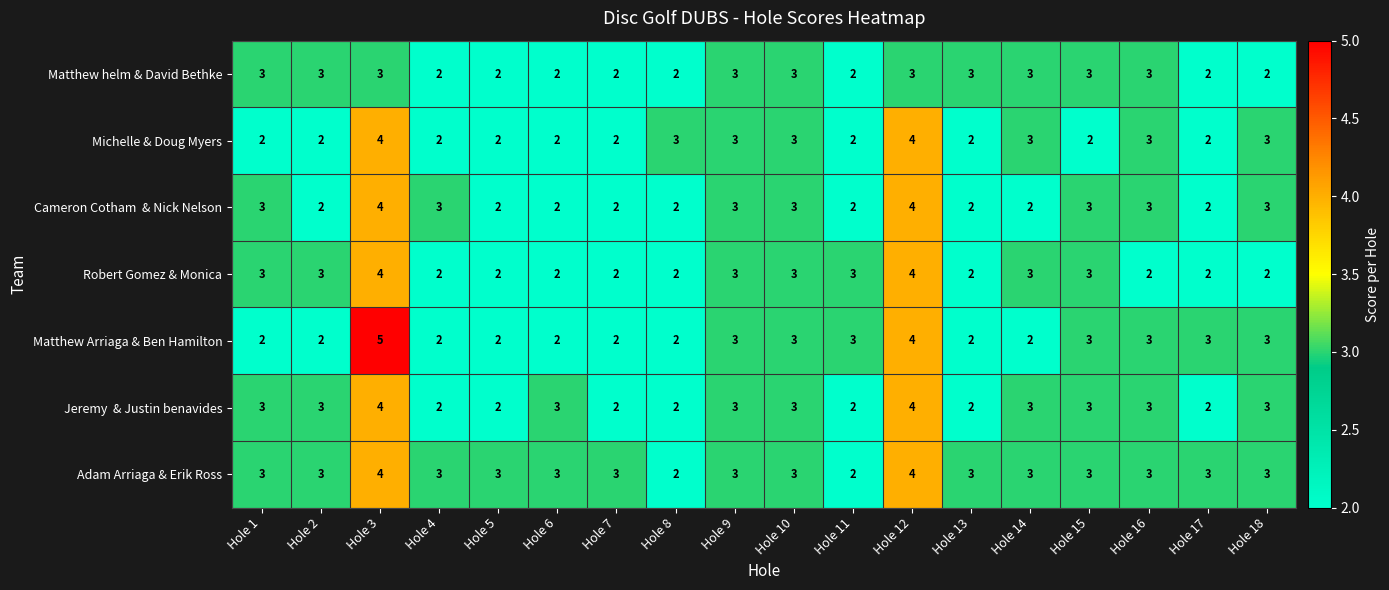

Which series has the largest total across all categories?

Adam Arriaga & Erik Ross